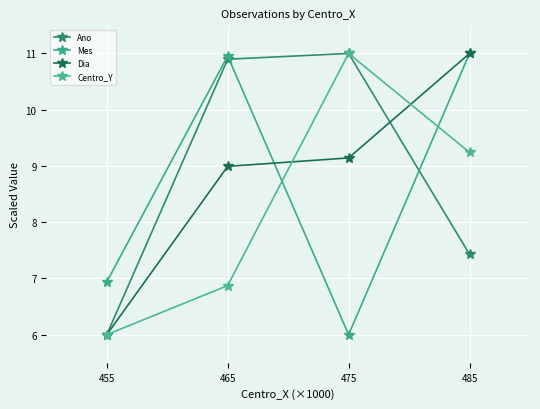

Reading left to right, transcribe all the data shown in this chart.

Ano: 6.0	10.9	11.0	7.4
Mes: 6.9	11.0	6.0	11.0
Dia: 6.0	9.0	9.1	11.0
Centro_Y: 6.0	6.9	11.0	9.2